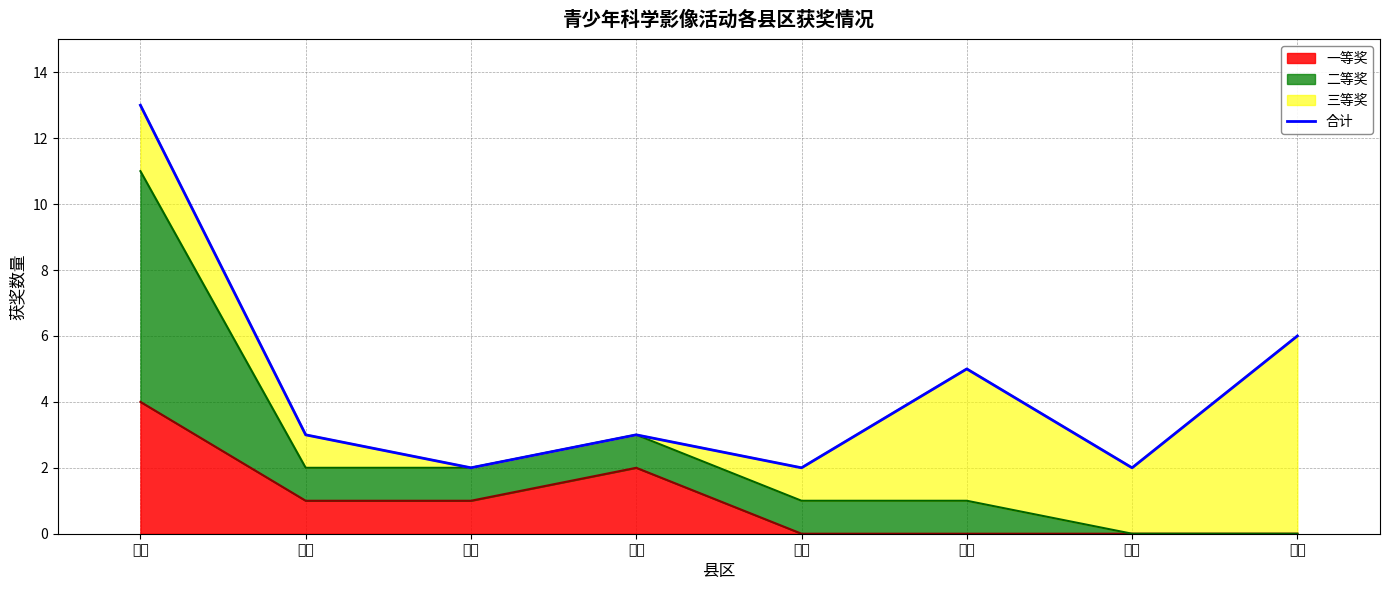

Which category has the highest value across all series?

名山